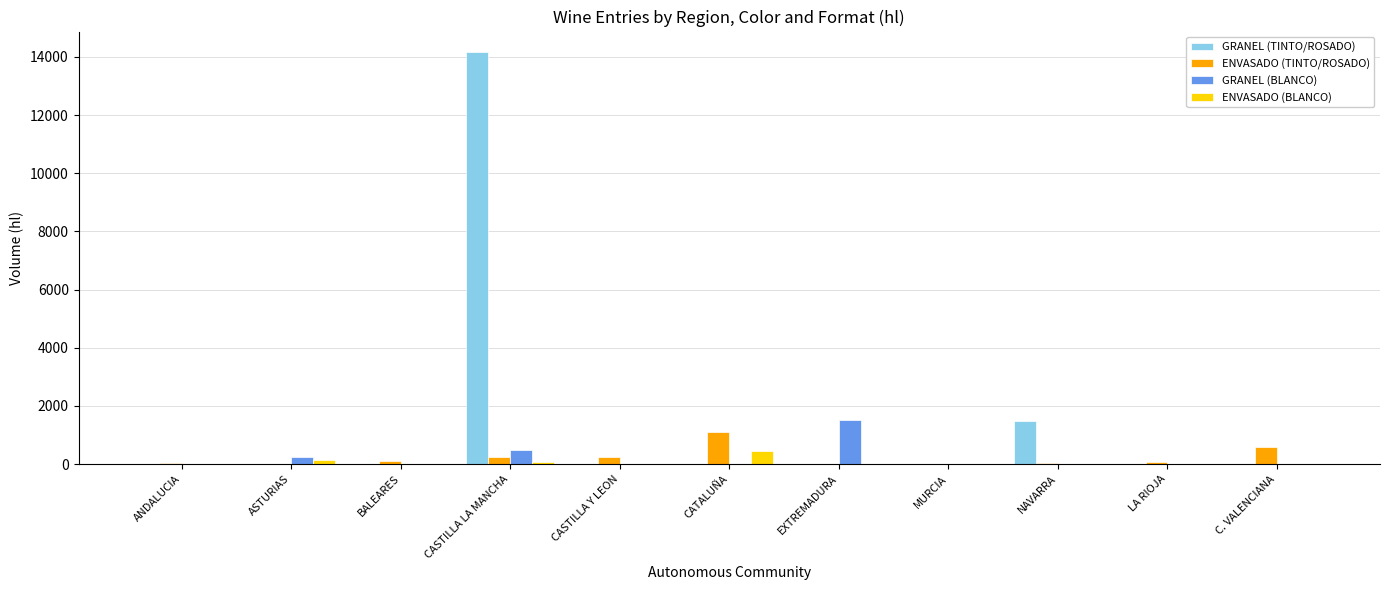

Is it true that GRANEL (BLANCO) equals 0 at LA RIOJA?

True